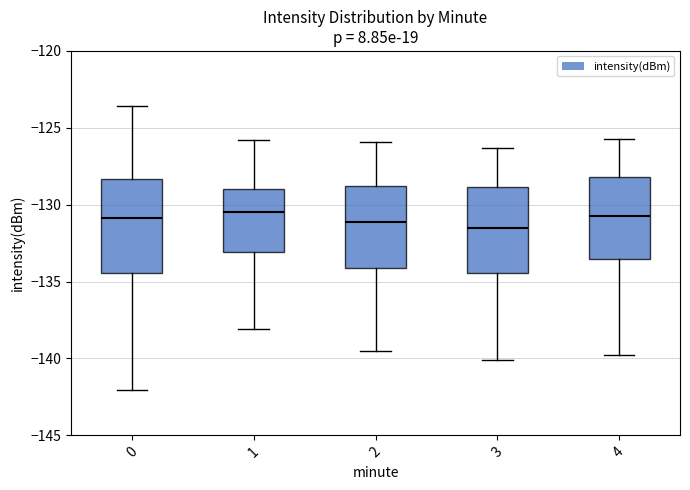

Reading left to right, transcribe this box plot: for each box, give where its median line is, the range the box spans, and where its two whiskers end, as read against the y-axis. The values are not printed on the chart, so give them approximately, as read against the axis.

0: median -131.0, box -134.5 to -128.5, whiskers -142.0 to -123.5
1: median -130.5, box -133.0 to -129.0, whiskers -138.0 to -126.0
2: median -131.0, box -134.0 to -129.0, whiskers -139.5 to -126.0
3: median -131.5, box -134.5 to -129.0, whiskers -140.0 to -126.5
4: median -130.5, box -133.5 to -128.0, whiskers -140.0 to -125.5